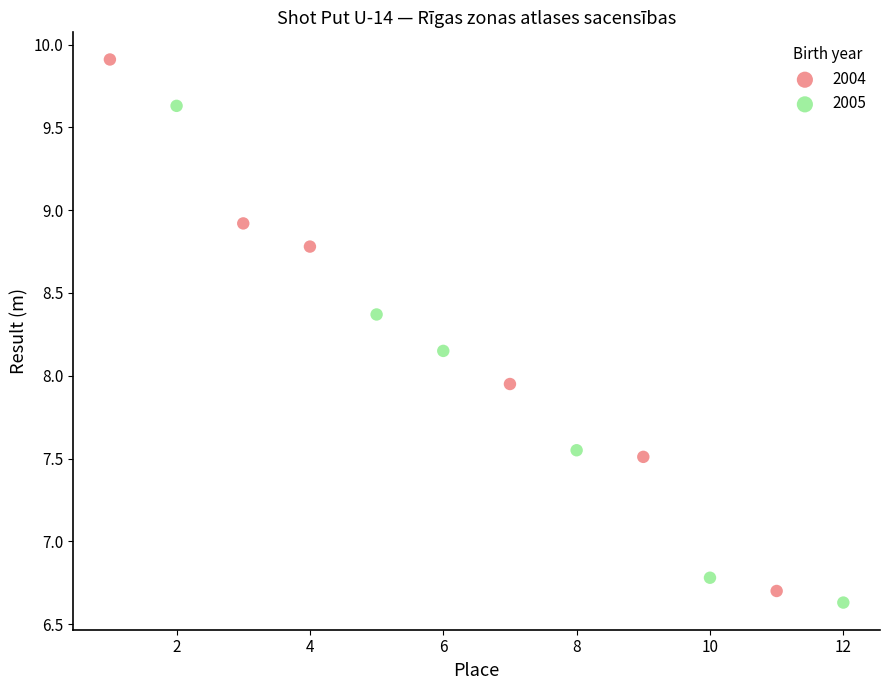

Which series reaches the maximum Y coordinate?

2004